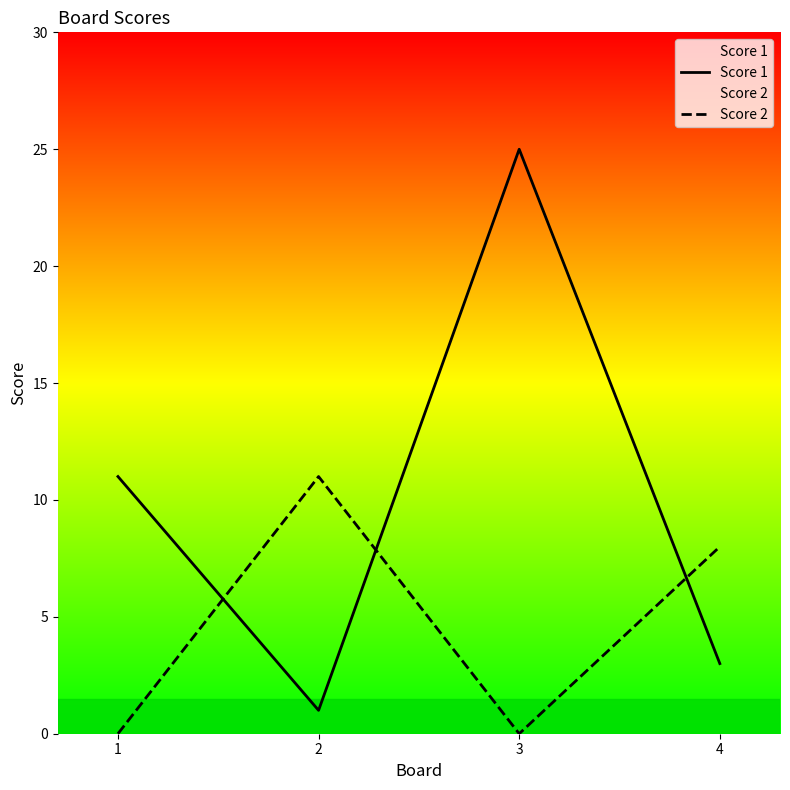

How many times do Score 2 and Score 1 cross each other?

3